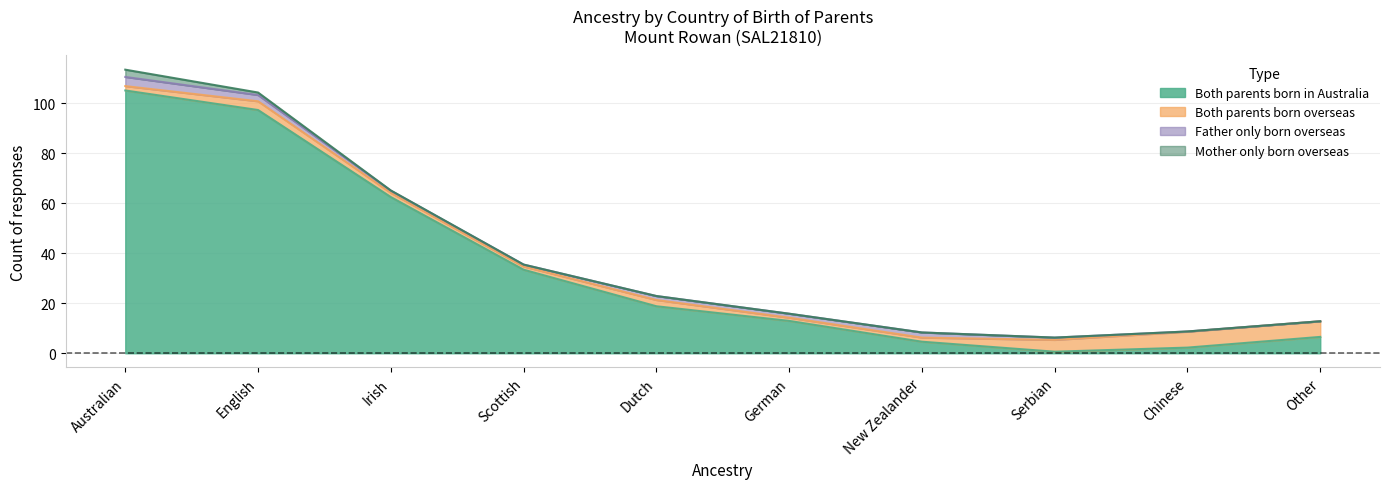

At how many categories does at least one series exceed 110?

1